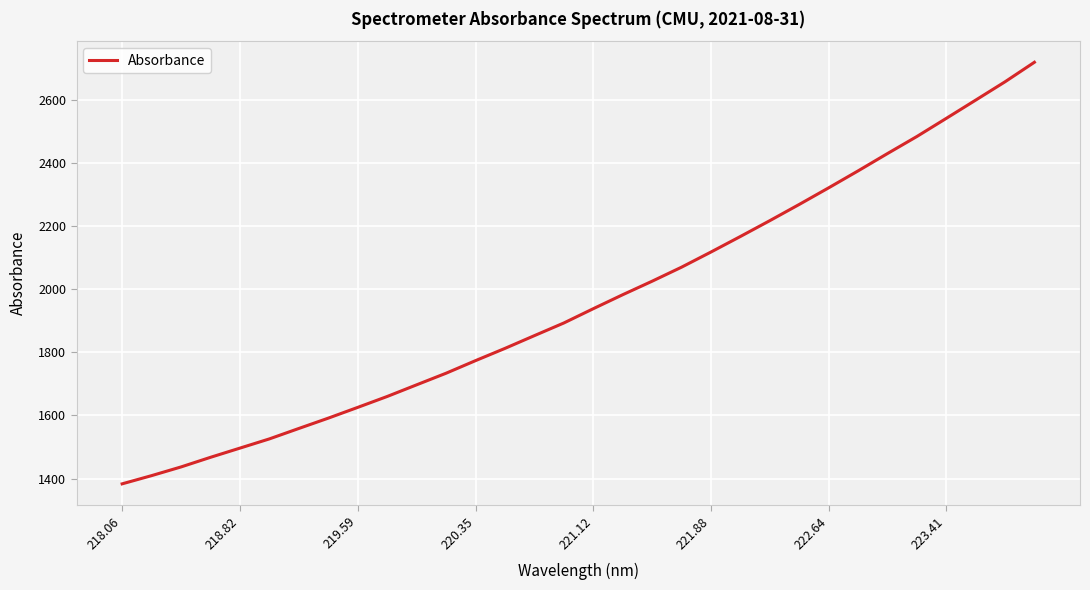

What is the minimum value shown in the chart?

1383.3